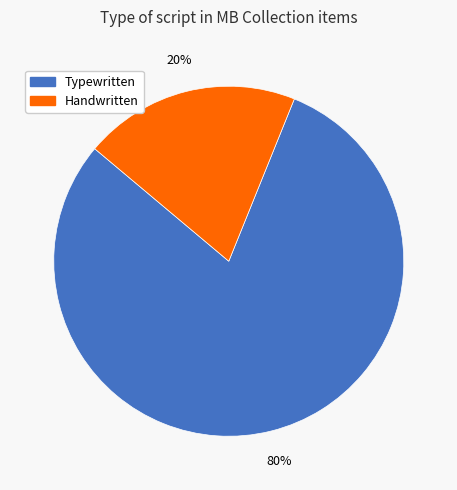

Is there a majority slice in this chart?

Yes